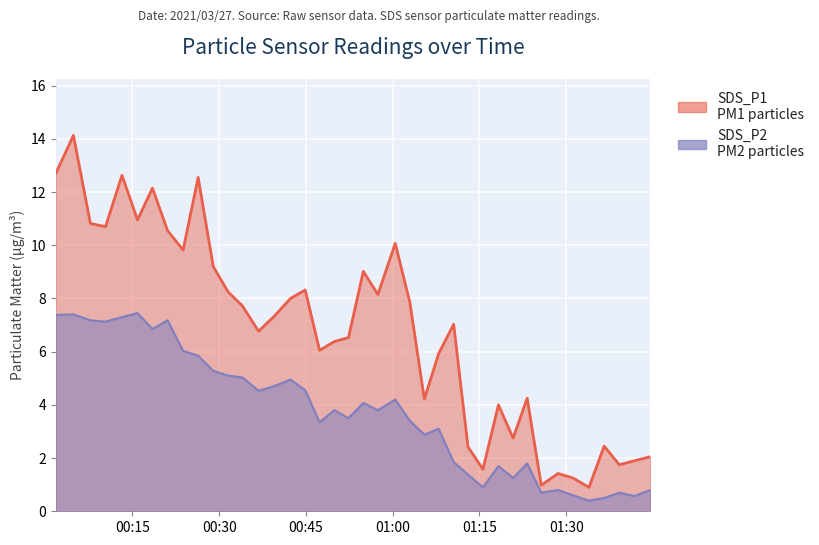

How many lines are shown in the chart?

2